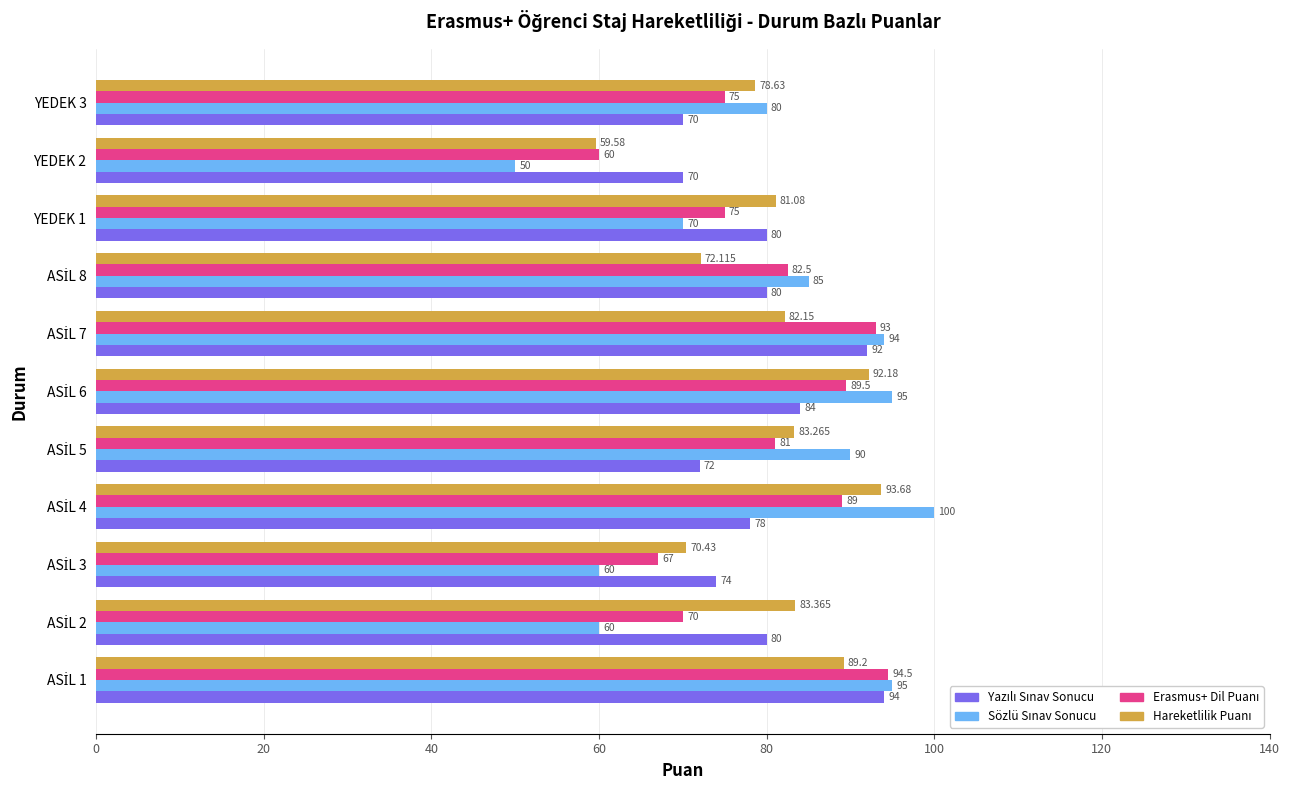

Reading left to right, what are all the values shown in this chart?

Yazılı Sınav Sonucu: 94.0	80.0	74.0	78.0	72.0	84.0	92.0	80.0	80.0	70.0	70.0
Sözlü Sınav Sonucu: 95.0	60.0	60.0	100.0	90.0	95.0	94.0	85.0	70.0	50.0	80.0
Erasmus+ Dil Puanı: 94.5	70.0	67.0	89.0	81.0	89.5	93.0	82.5	75.0	60.0	75.0
Hareketlilik Puanı: 89.2	83.4	70.4	93.7	83.3	92.2	82.2	72.1	81.1	59.6	78.6